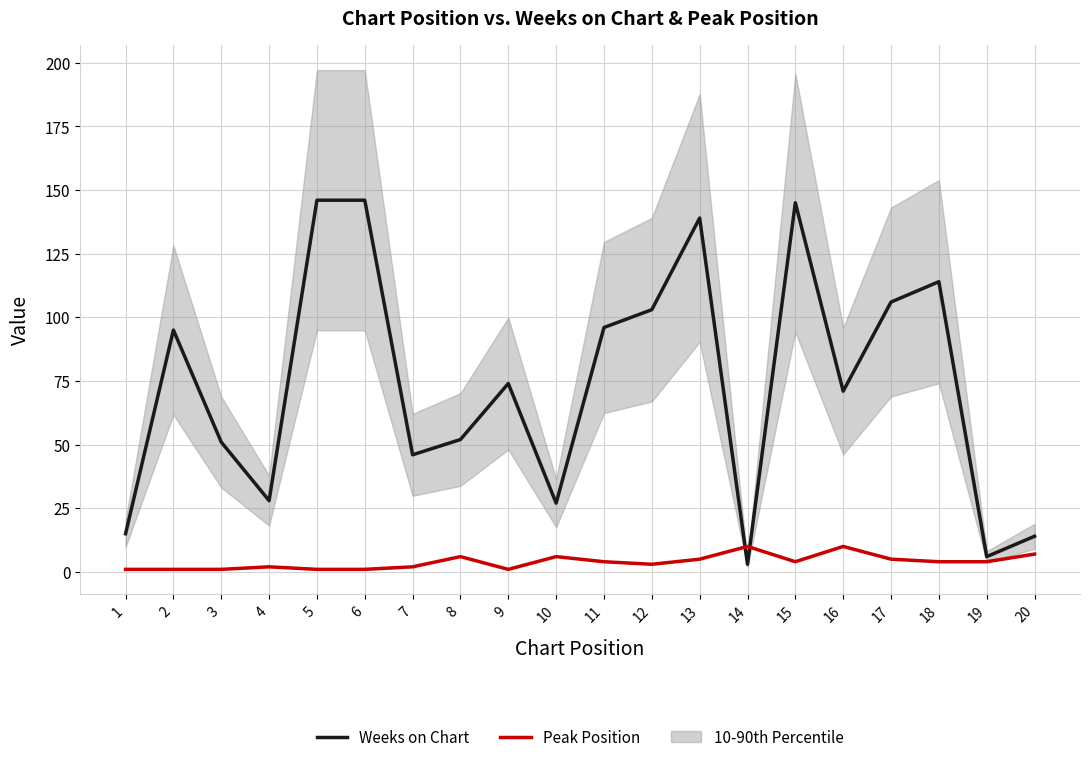

Reading left to right, list all the values displayed in this chart.

Weeks on Chart: 15	95	51	28	146	146	46	52	74	27	96	103	139	3	145	71	106	114	6	14
Peak Position: 1	1	1	2	1	1	2	6	1	6	4	3	5	10	4	10	5	4	4	7